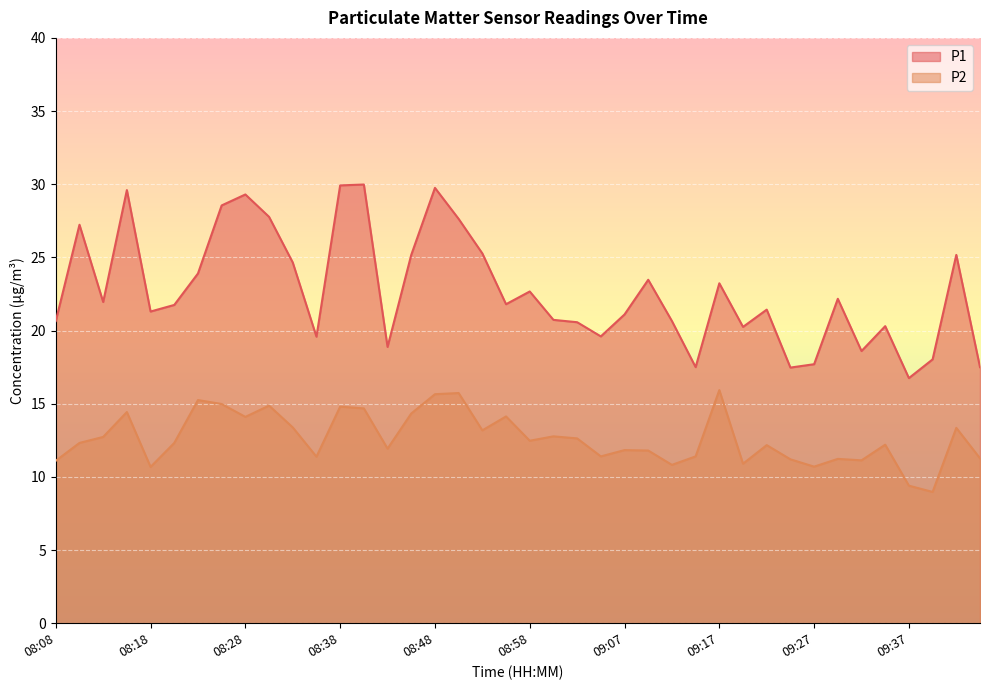

True or false: P1 and P2 cross at least once.

False